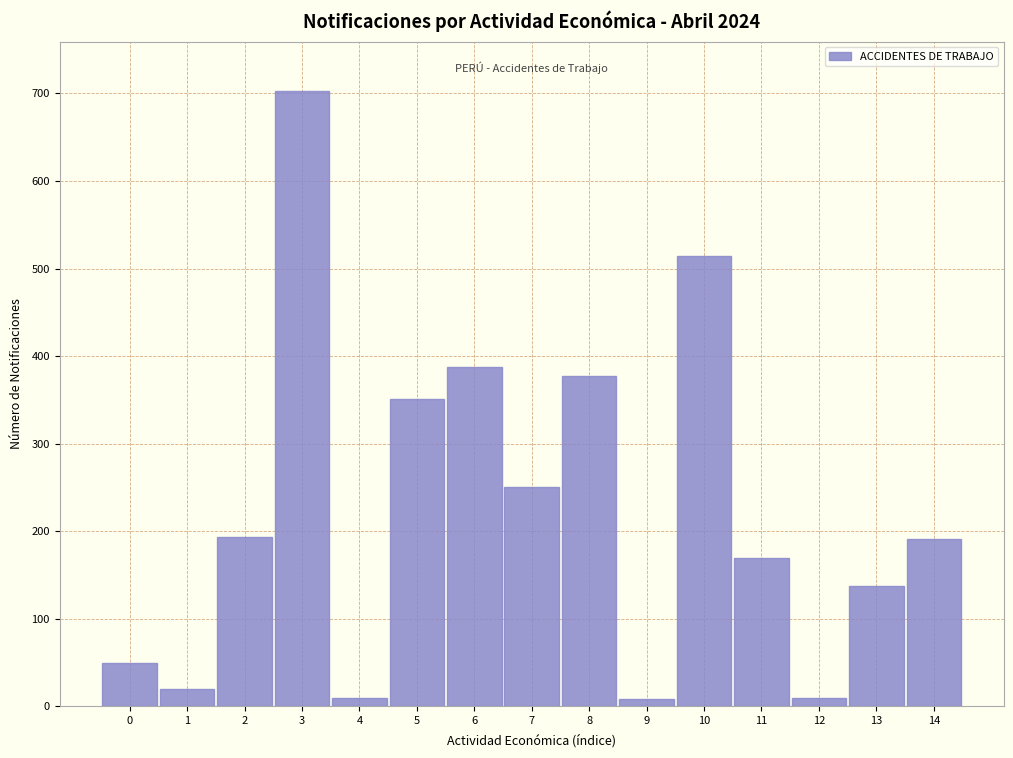

What is the difference between the second highest and minimum values?

506